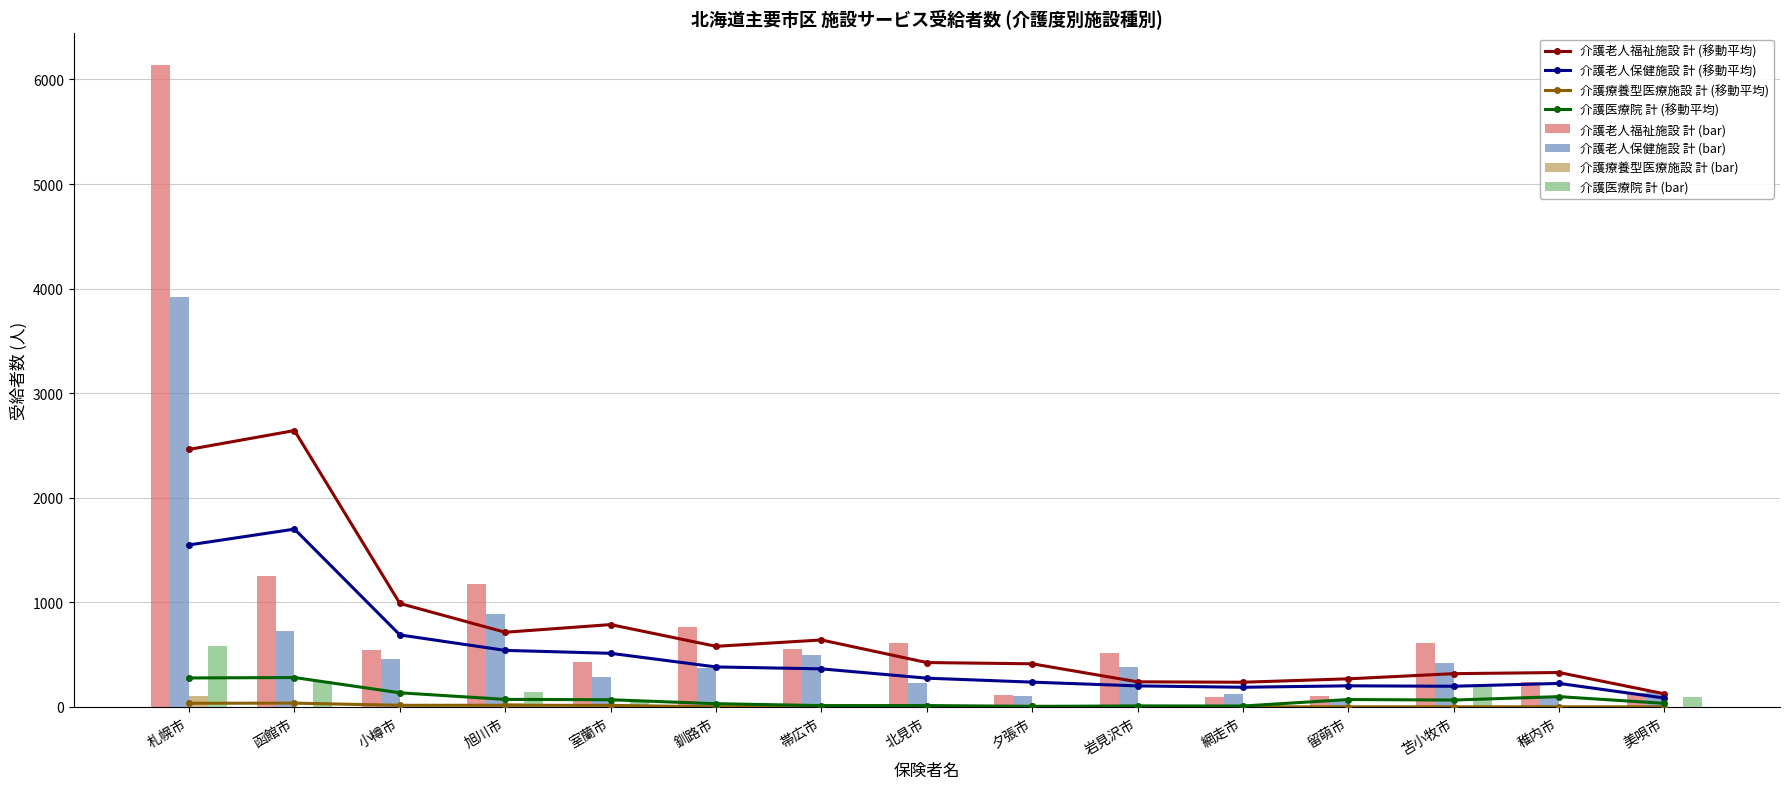

At which label is 介護療養型医療施設 計 closest to 51?

旭川市